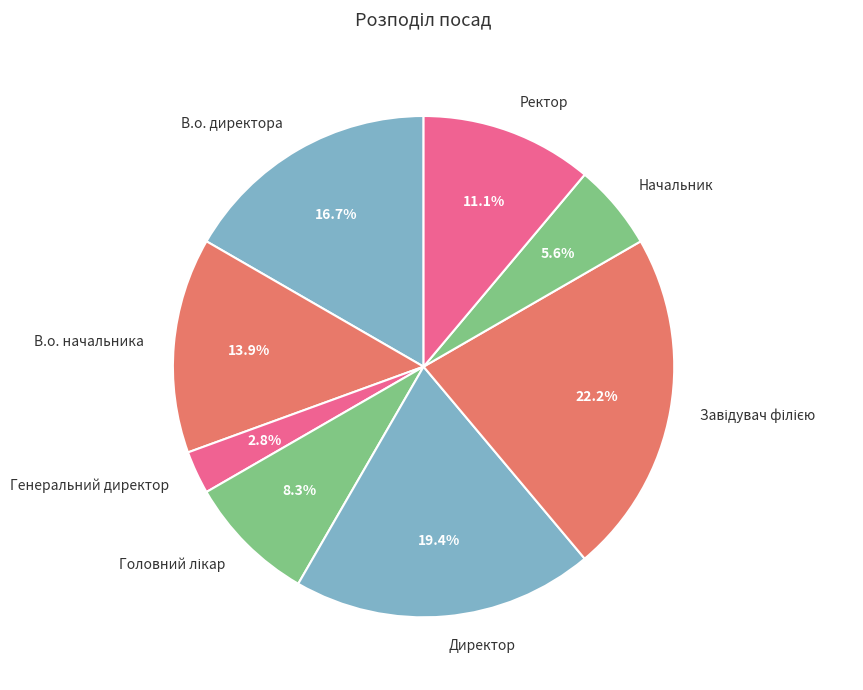

To the nearest percent, what percentage of the pie is Начальник?

6%